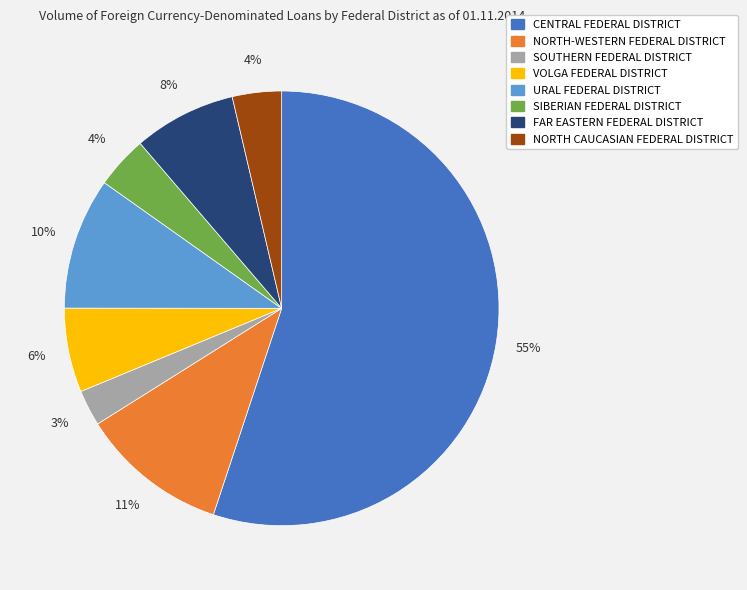

Does any single category account for the majority?

Yes